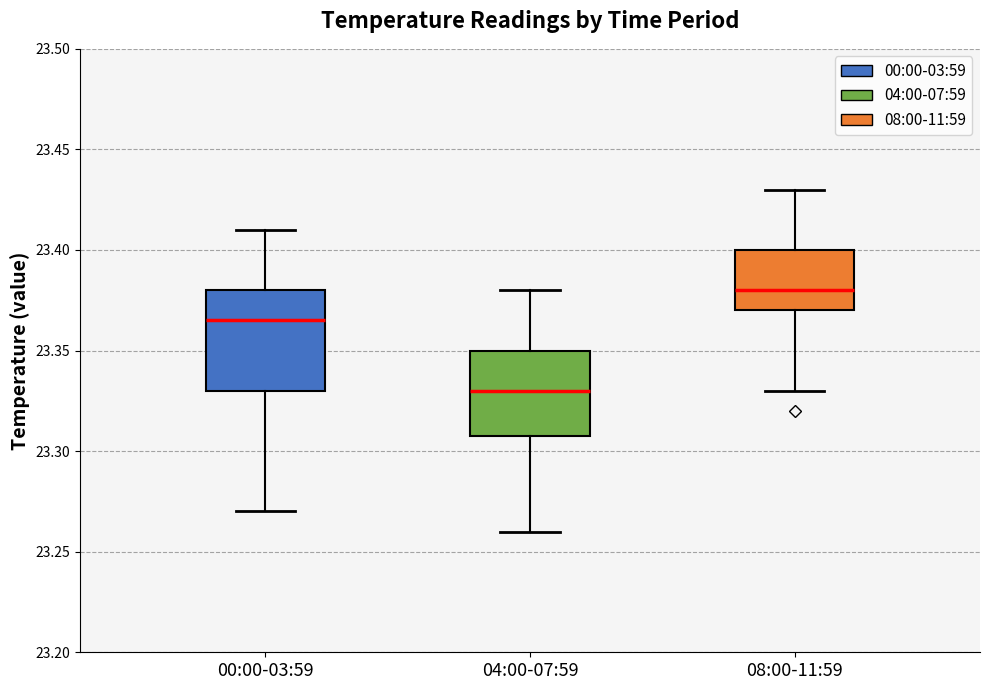

Reading left to right, read every box against the y-axis: the position of its median line, the range the box covers, and the ends of its whiskers. The values are not printed on the chart, so give them approximately, as read against the axis.

00:00-03:59: median 23.365, box 23.330 to 23.380, whiskers 23.270 to 23.410
04:00-07:59: median 23.330, box 23.310 to 23.350, whiskers 23.260 to 23.380
08:00-11:59: median 23.380, box 23.370 to 23.400, whiskers 23.330 to 23.430